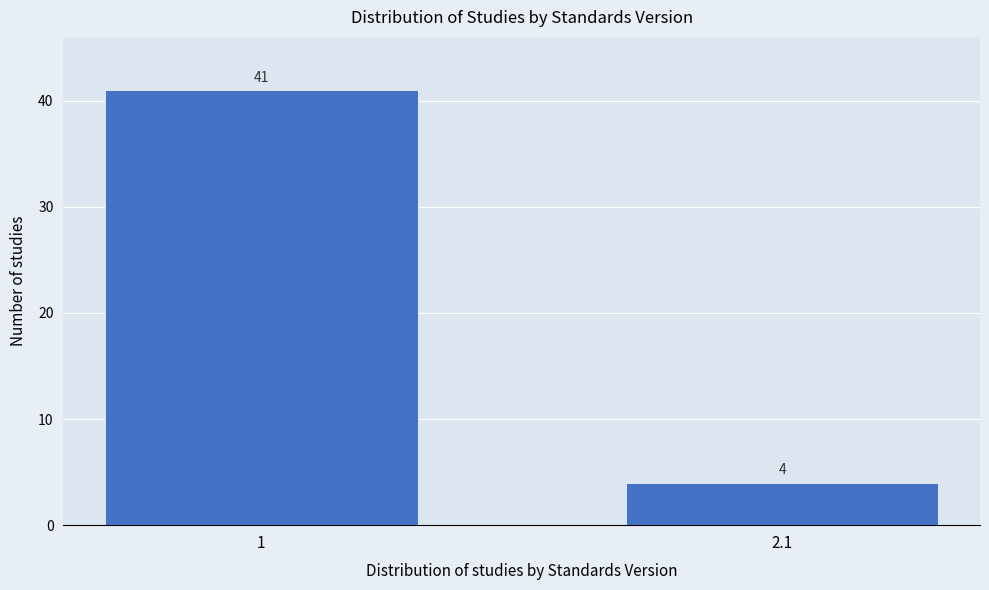

Reading left to right, list all the values displayed in this chart.

1=41	2.1=4